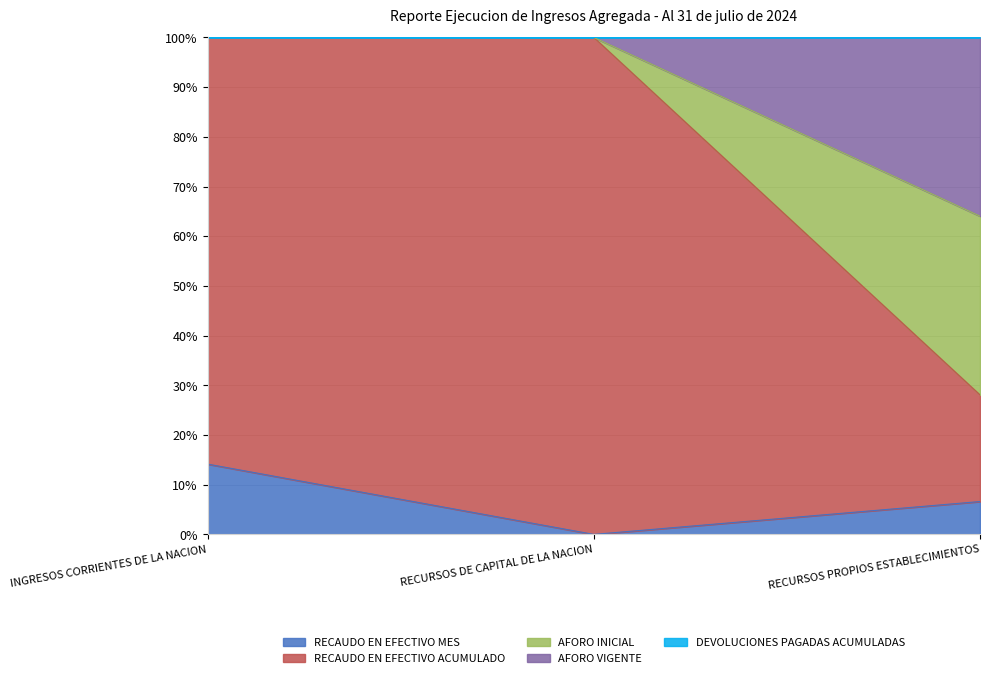

Does the chart display data point markers on the line(s)?

No